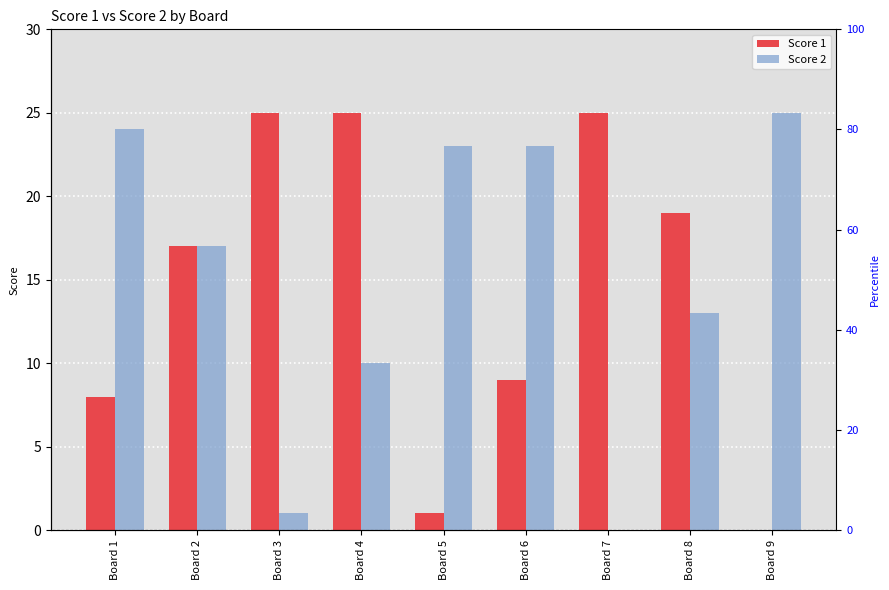

What is the value of the Score 1 bar at the 1st from the left?

8